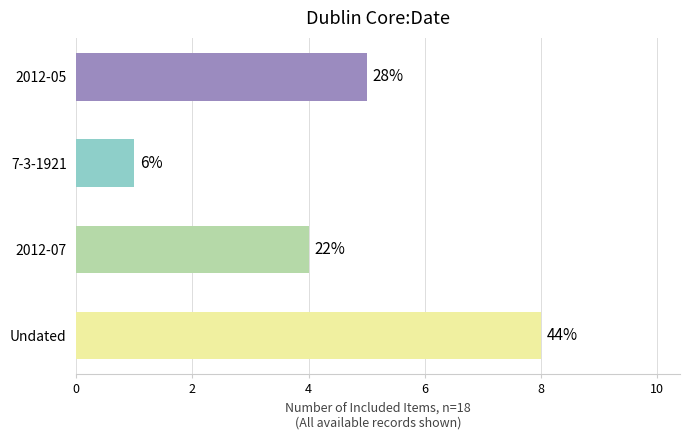

Does the chart contain any negative values?

No